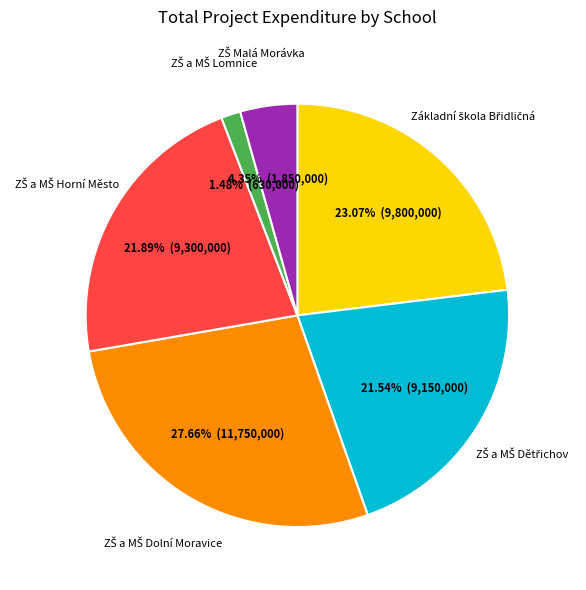

Is there any slice that represents more than half of the pie?

No